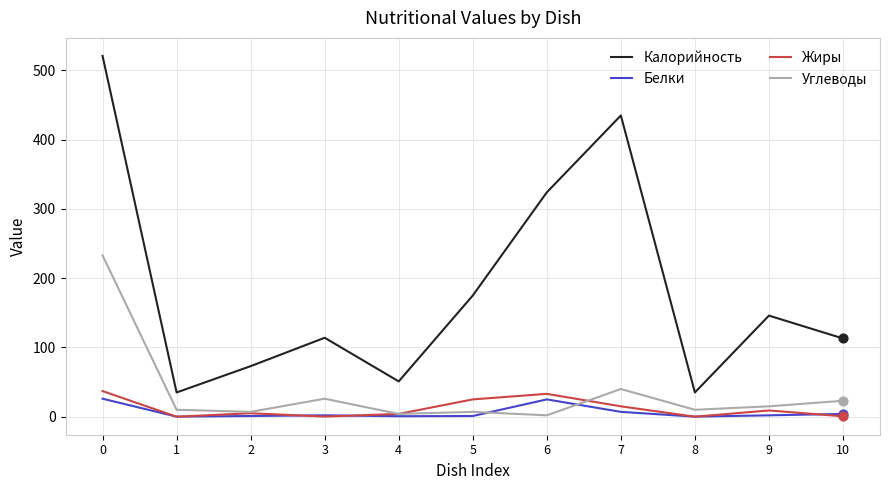

Is the value of Углеводы at 8 greater than the value of Белки at 3?

Yes